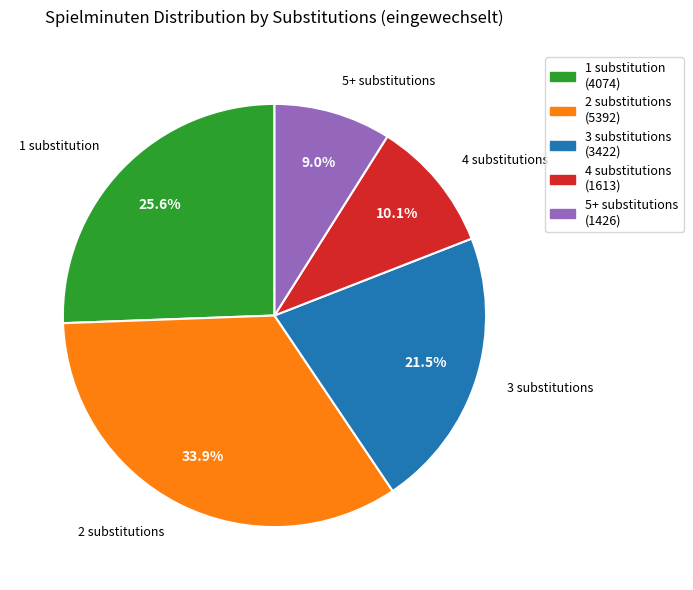

Is there a majority slice in this chart?

No